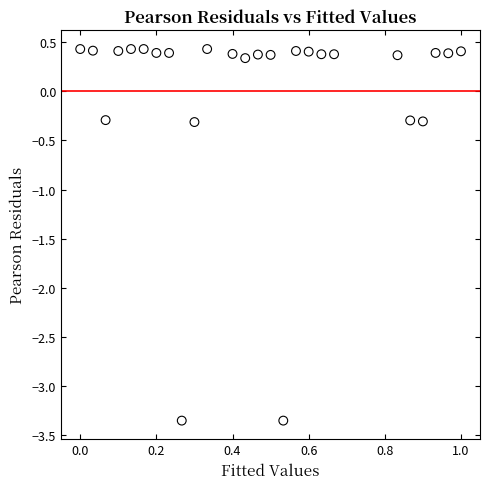

What is the range of X values (max minus min)?

1.0